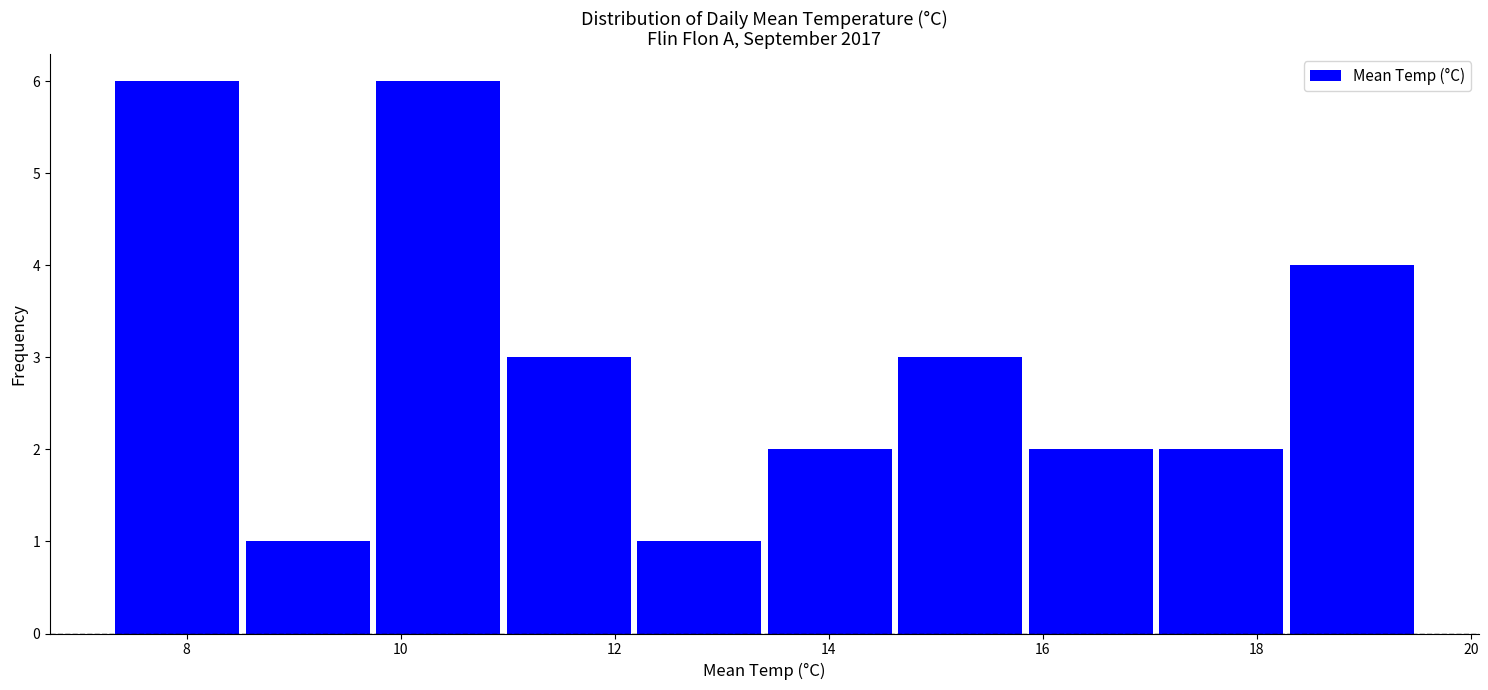

Reading left to right, transcribe this chart: for each bar, give the range it covers on the x-axis and its height. Neither the bar edges nor the heights are printed on the chart, so give them approximately, as read against the axes.

7.30 to 8.52: 6
8.52 to 9.74: 1
9.74 to 10.96: 6
10.96 to 12.18: 3
12.18 to 13.40: 1
13.40 to 14.62: 2
14.62 to 15.84: 3
15.84 to 17.06: 2
17.06 to 18.28: 2
18.28 to 19.50: 4